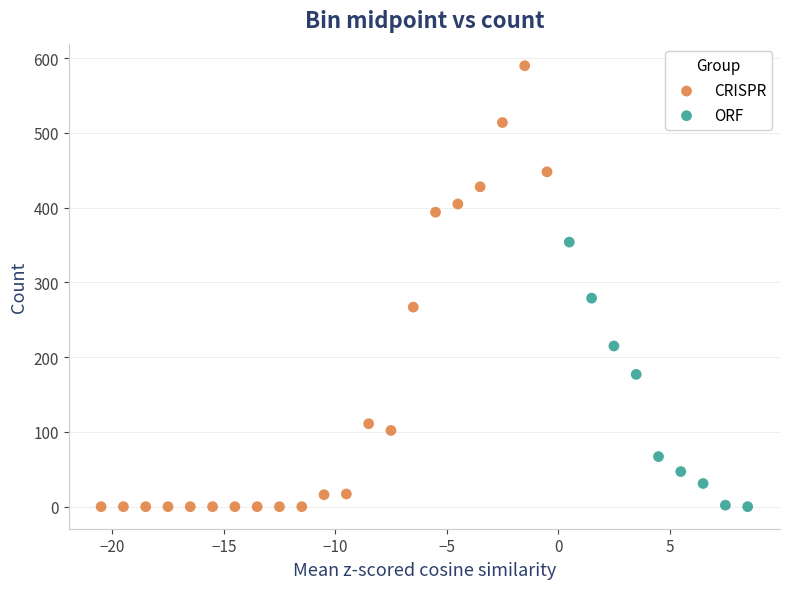

Which series has the largest Y range (max minus min)?

CRISPR